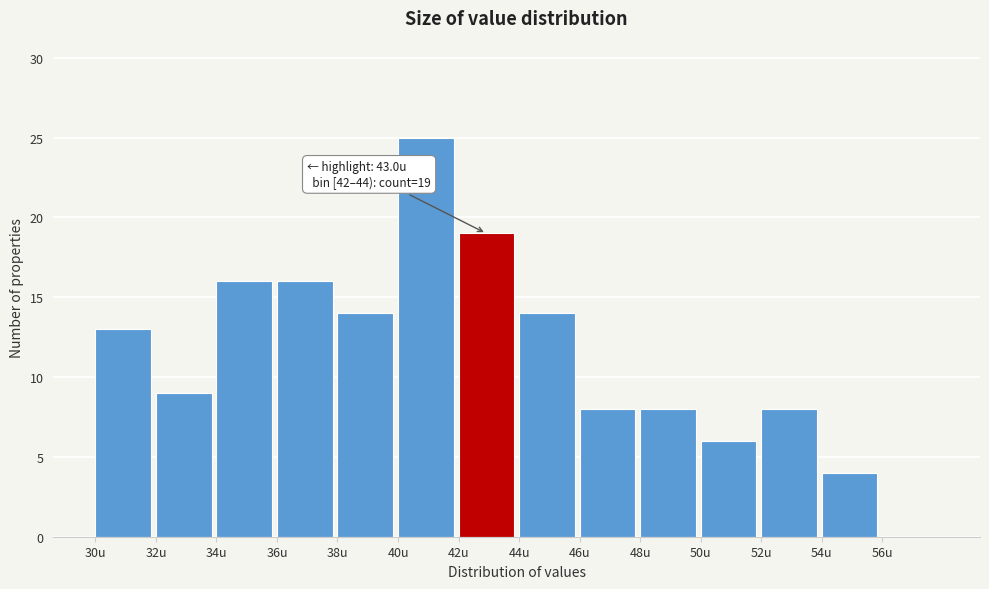

Which range on the x-axis has the tallest bar?

40 to 42